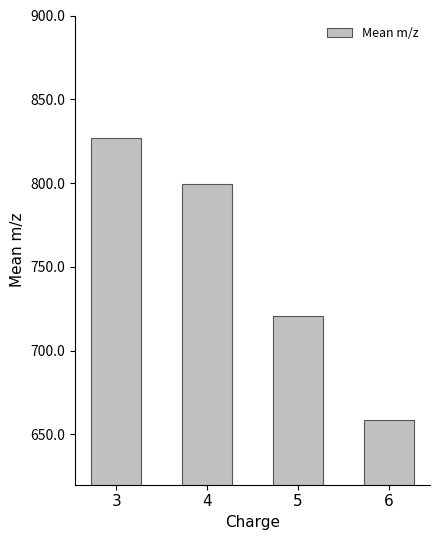

What is the difference between the second highest and minimum values?

140.5